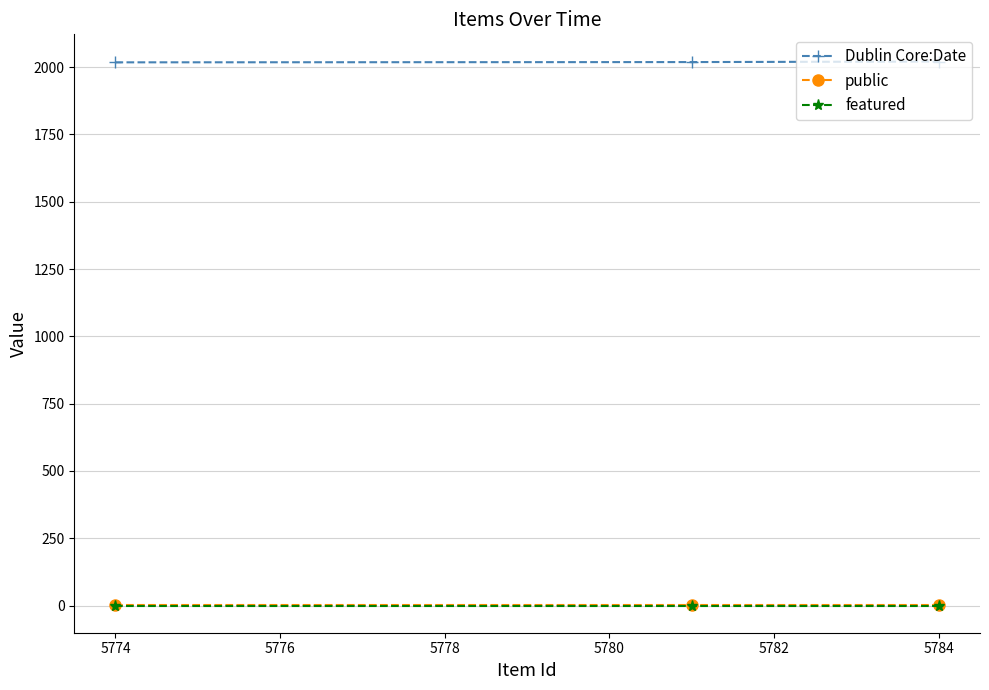

What is the value of the public point at the 2nd from the left?

1